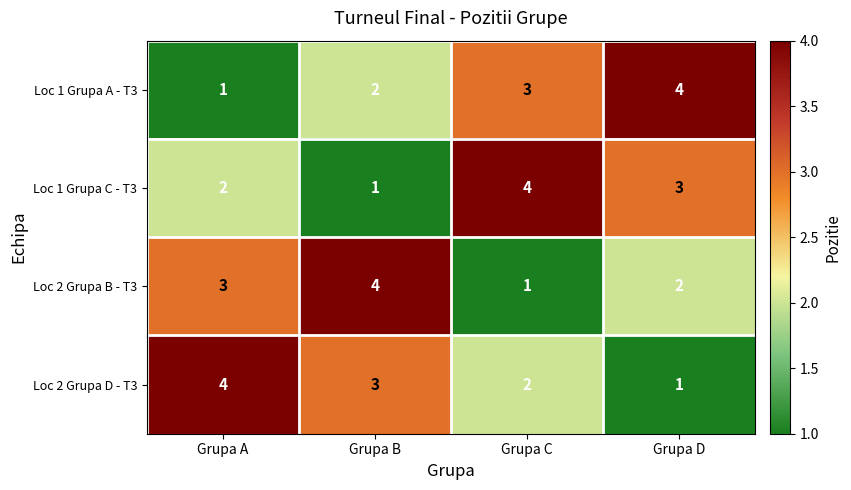

Is it true that Loc 1 Grupa C - T3 equals 2 at Grupa C?

False